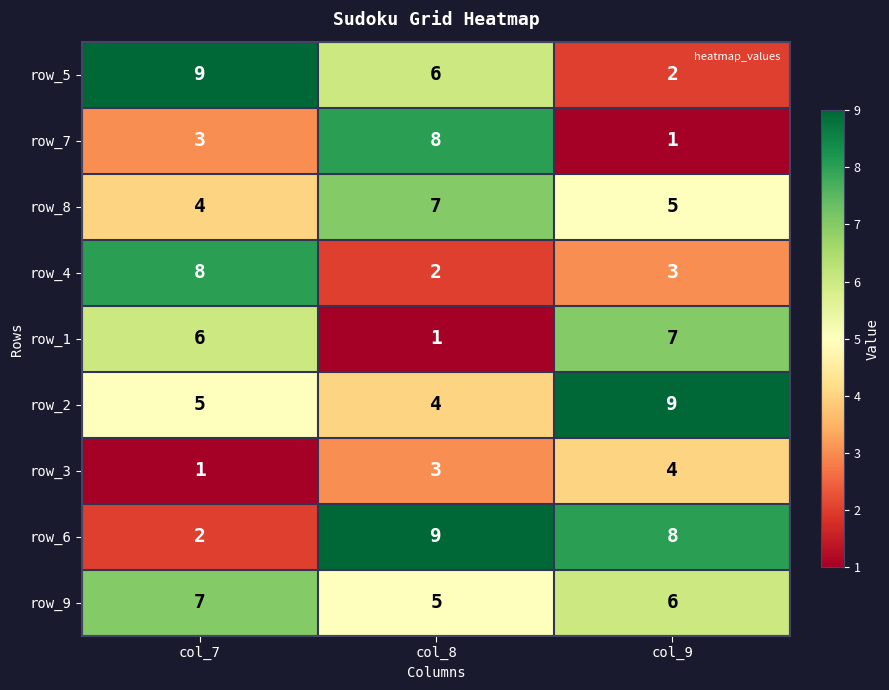

What is the difference between the row_6 values at col_7 and col_9?

6